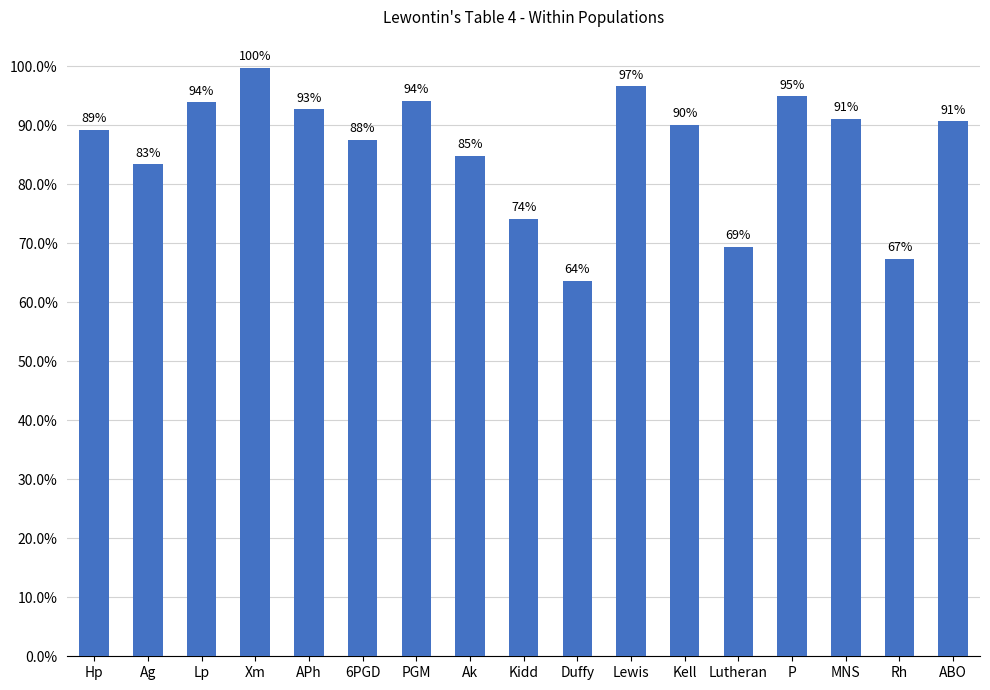

List the labels in order of value, largest first.

Xm, Lewis, P, PGM, Lp, APh, MNS, ABO, Kell, Hp, 6PGD, Ak, Ag, Kidd, Lutheran, Rh, Duffy